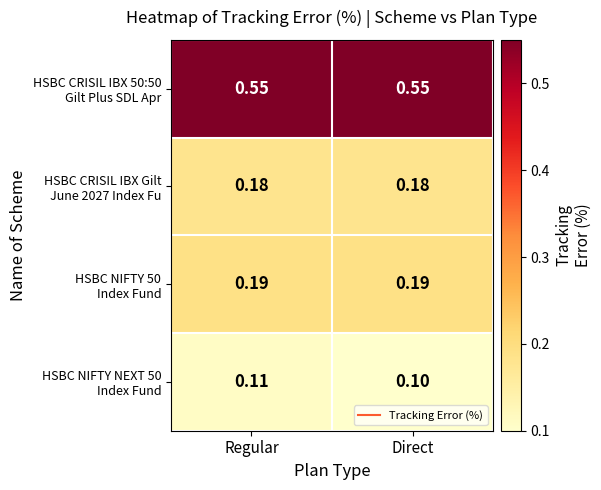

Which label corresponds to the smallest value in the chart?

Direct